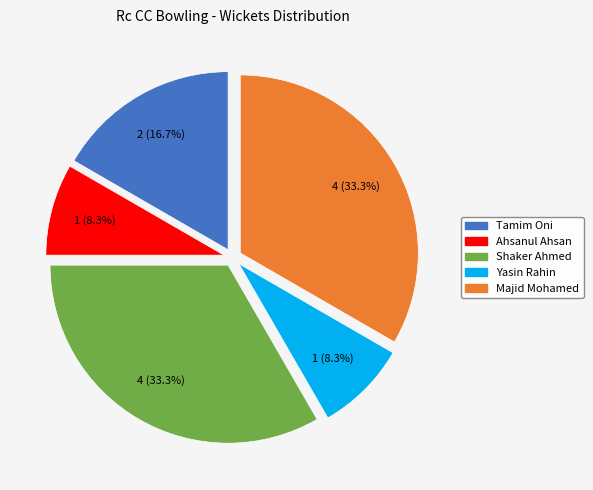

Is there a majority slice in this chart?

No